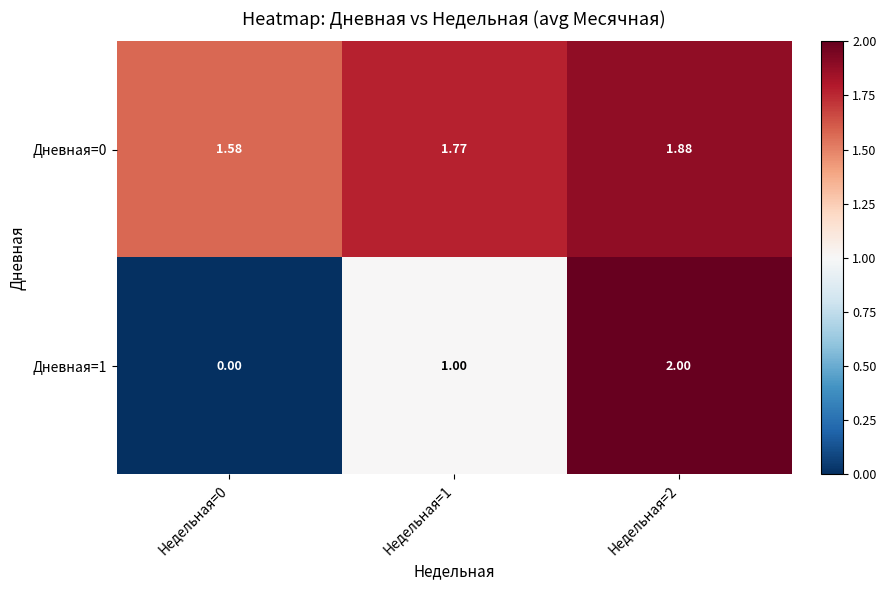

Which series has the widest spread of values?

Дневная=1